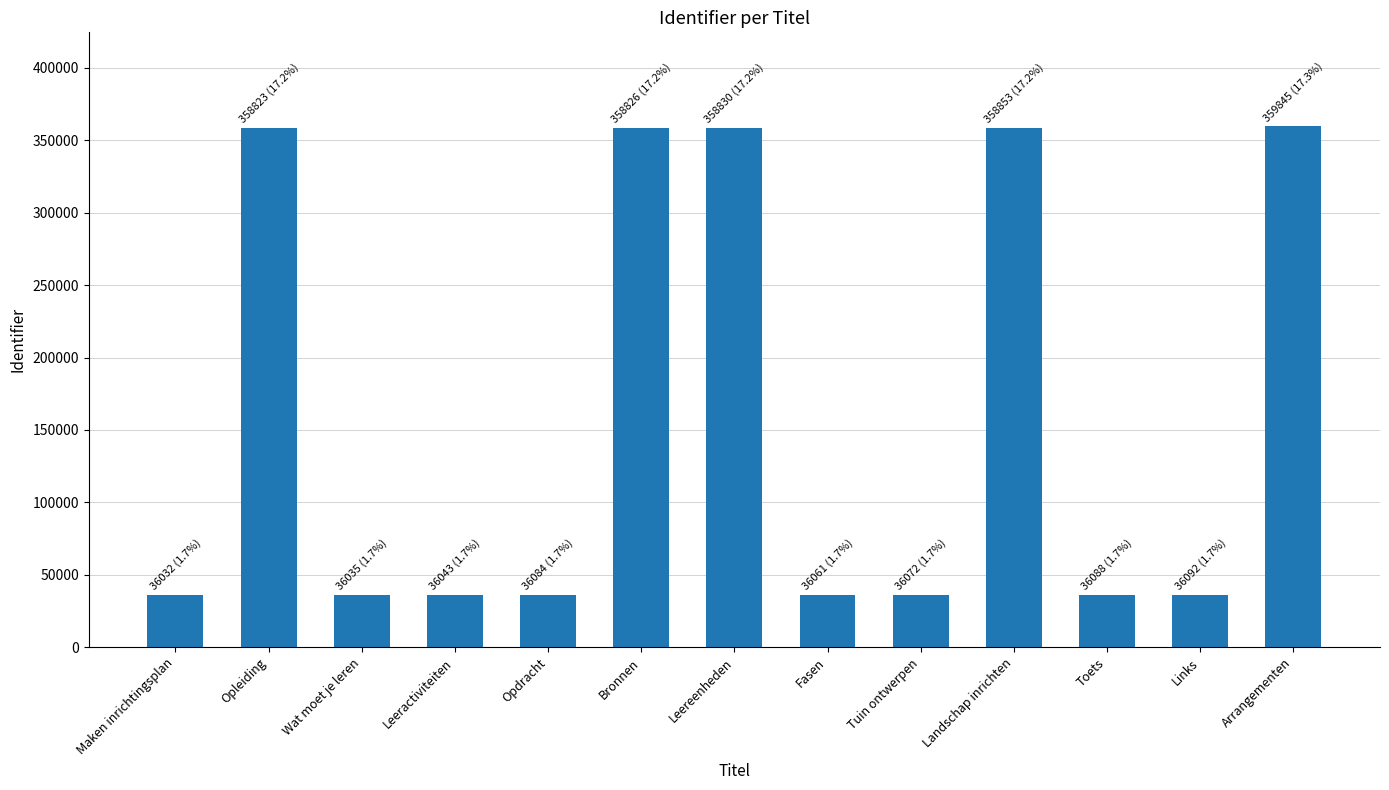

What is the greatest value displayed?

359845